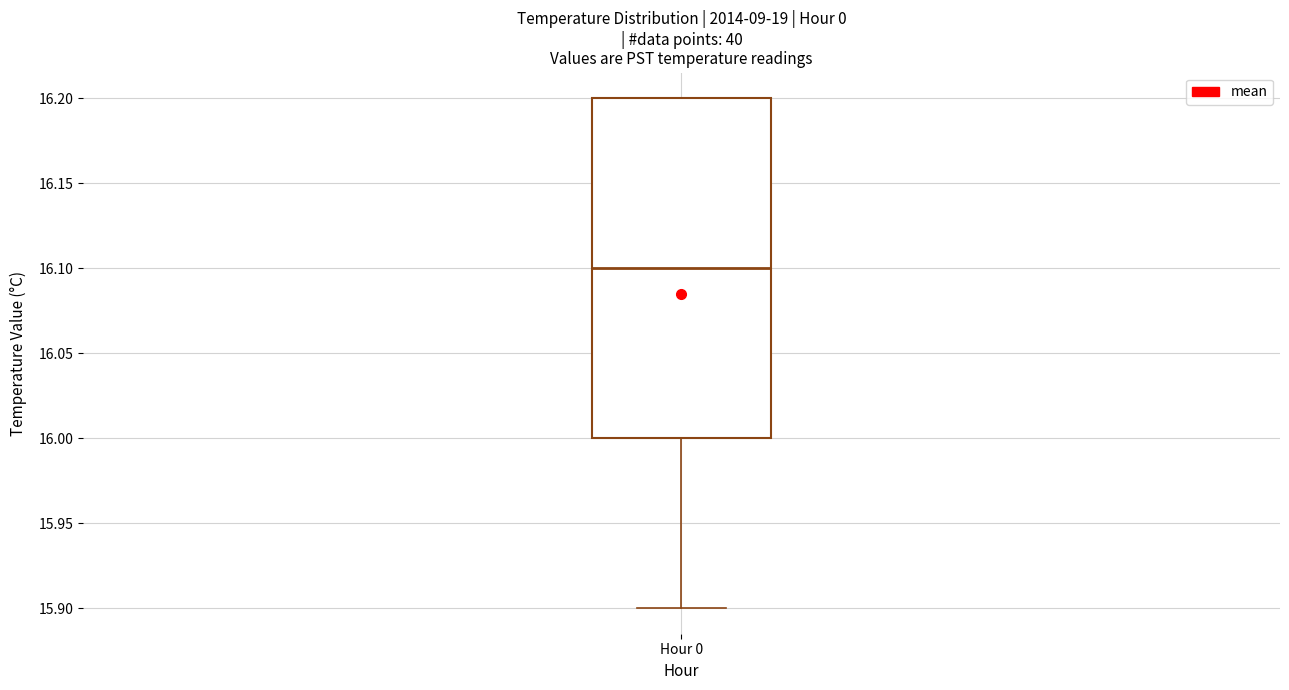

Transcribe this box plot: give where the median line is, the range the box spans, and where the two whiskers end, as read against the y-axis. The values are not printed on the chart, so give them approximately, as read against the axis.

median 16.1, box 16.0 to 16.2, whiskers 15.9 to 16.2